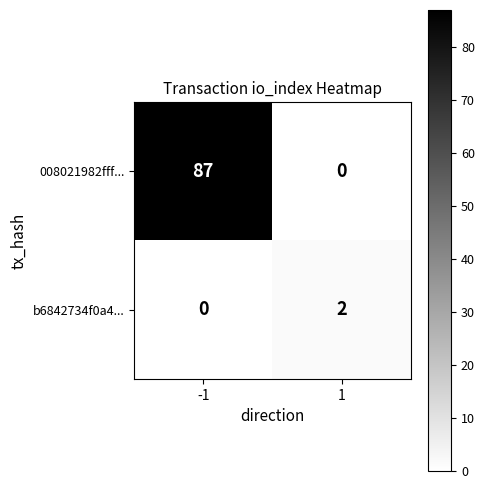

The value of 008021982fff... at 1 is 0. True or false?

True